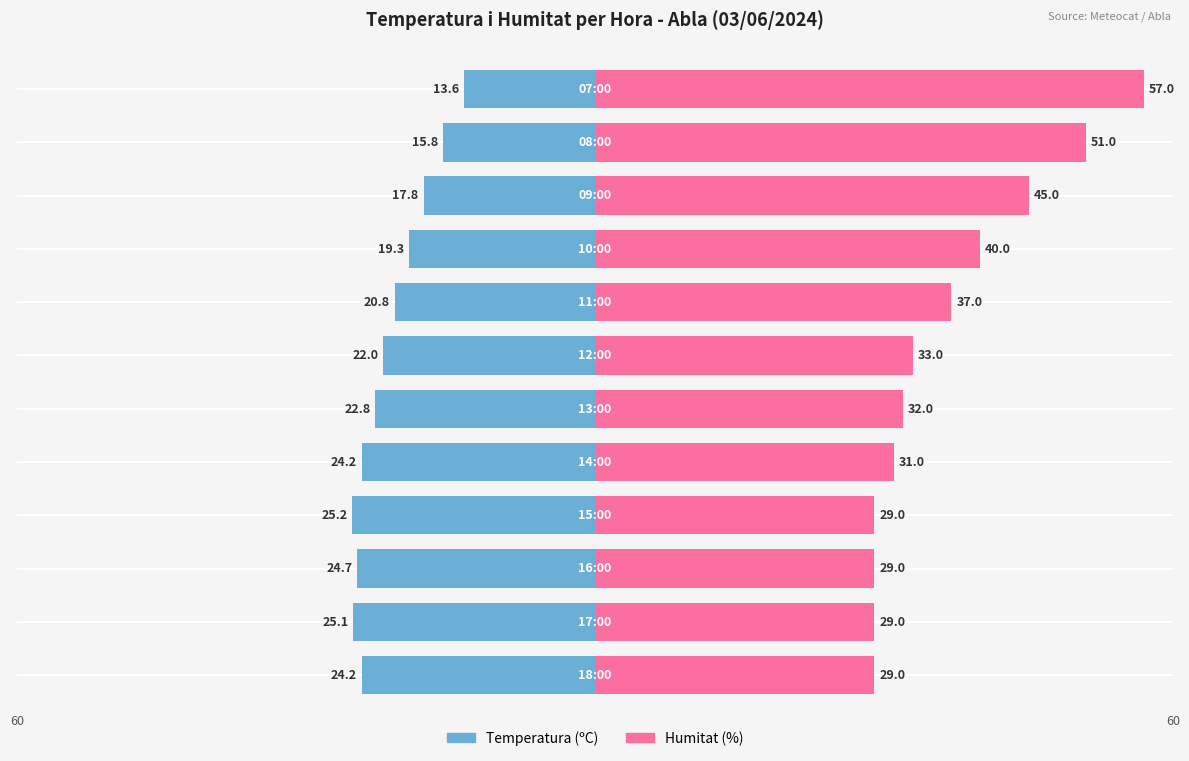

How many data points in Temperatura (ºC) are above -22?

5